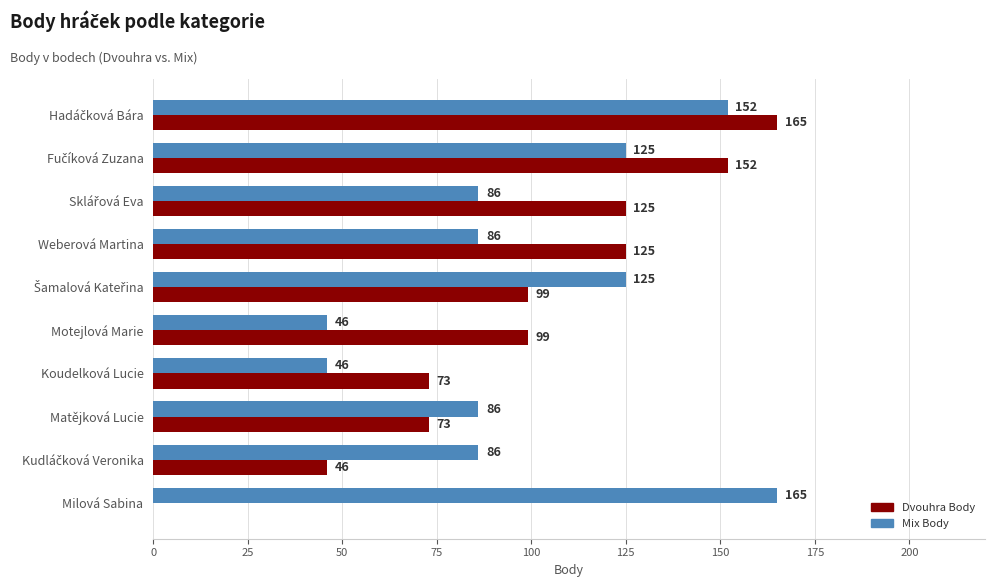

What value does the Dvouhra Body series have at Motejlová Marie, to the nearest 50?

100